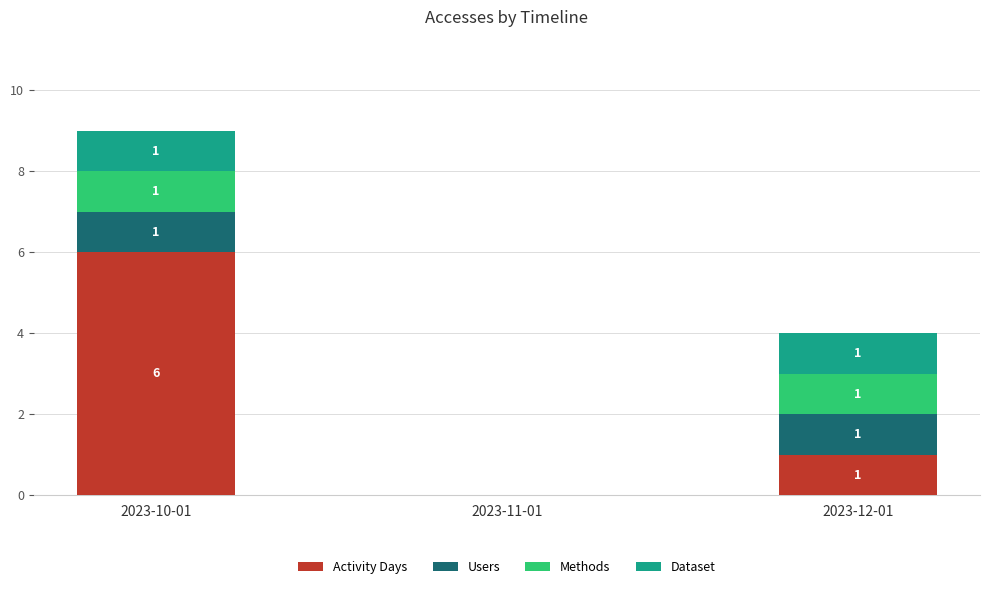

At which category is the sum across all series the highest?

2023-10-01